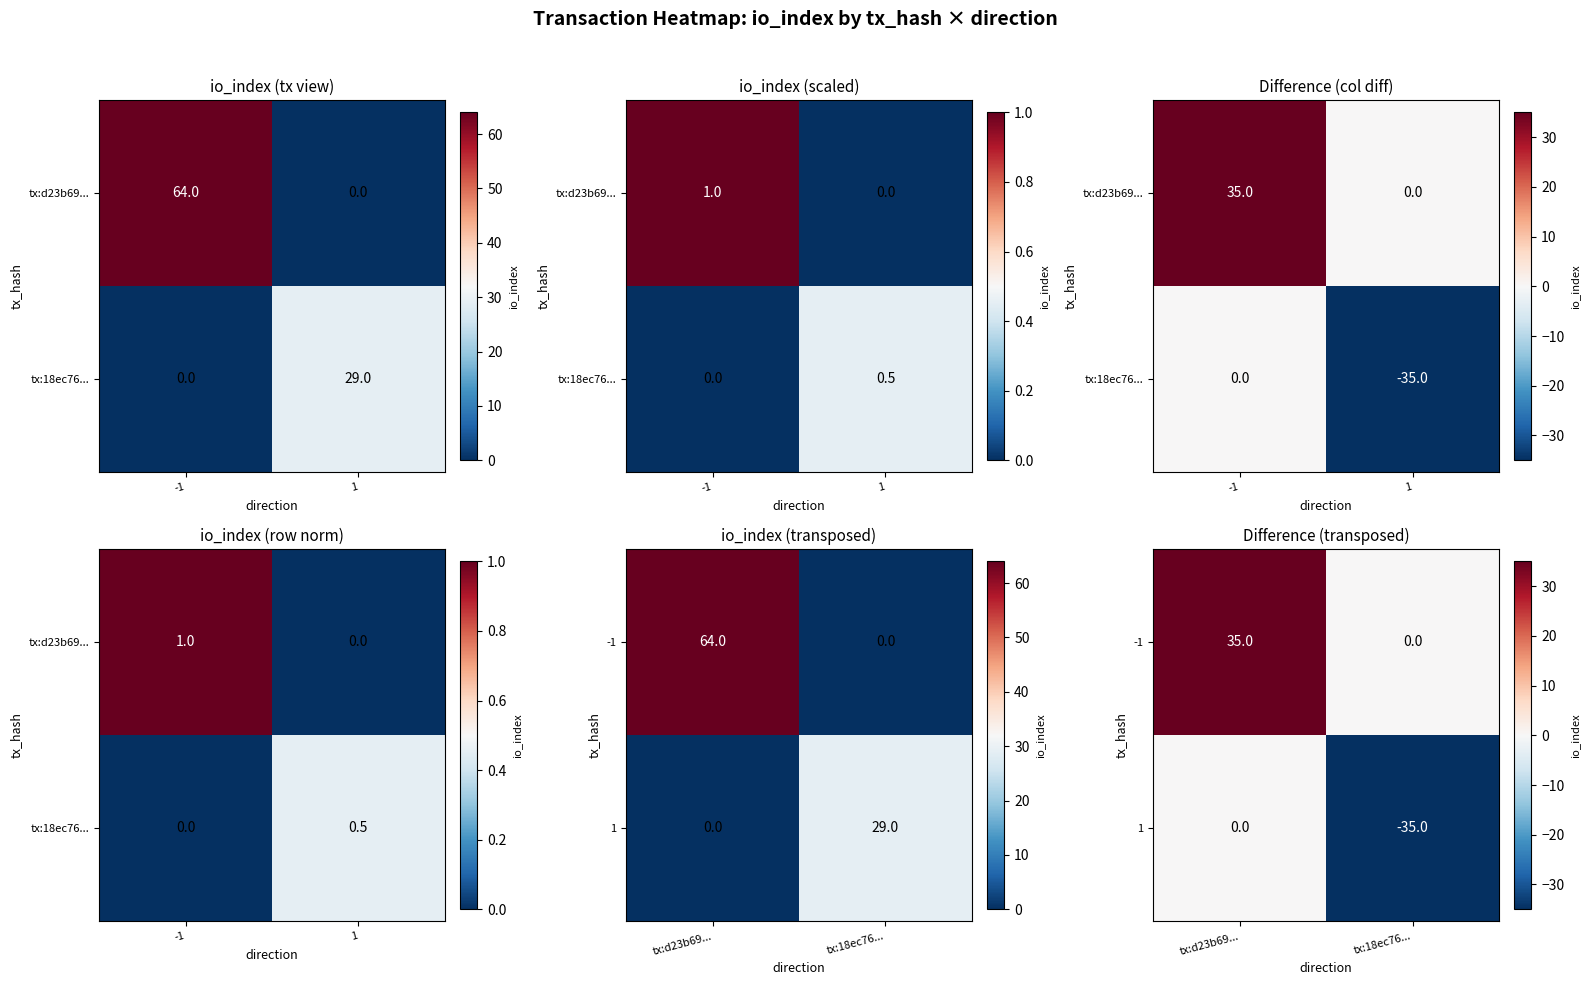

At which category does the chart reach its peak across all series?

tx:d23b69...